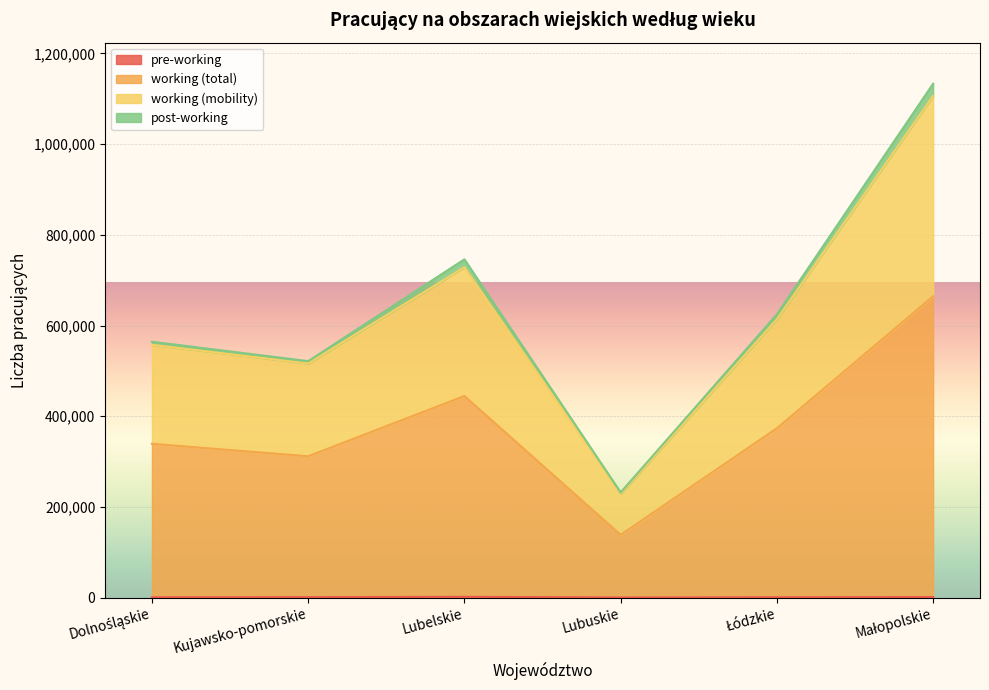

Does the chart display data point markers on the line(s)?

No